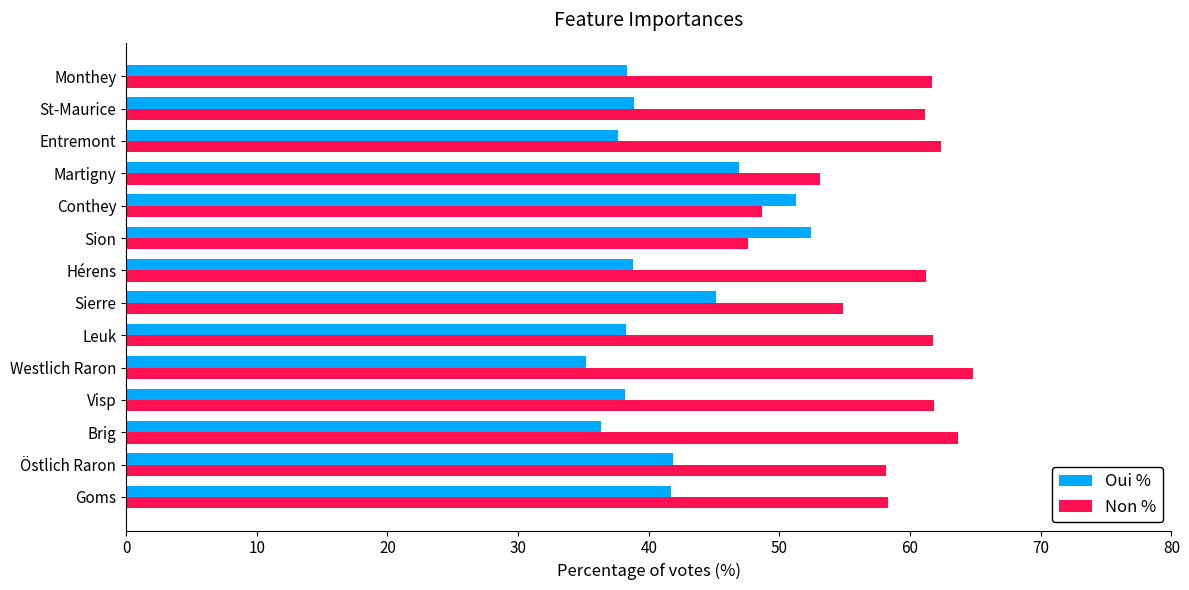

What value does the Non % series have at Entremont?

62.4